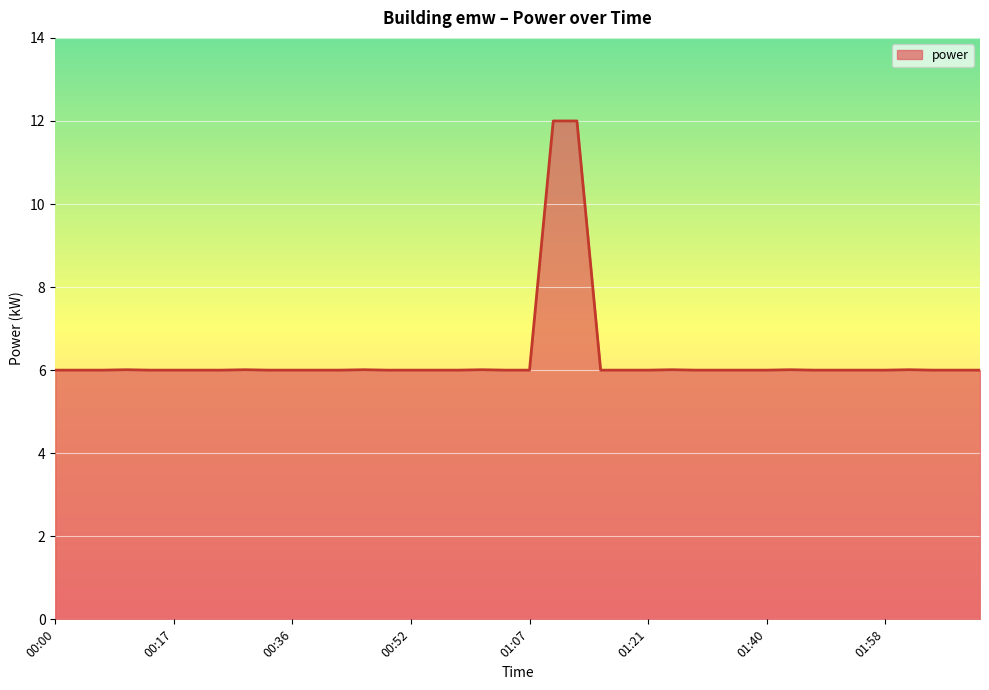

What is the difference between the maximum and minimum values?

6.0